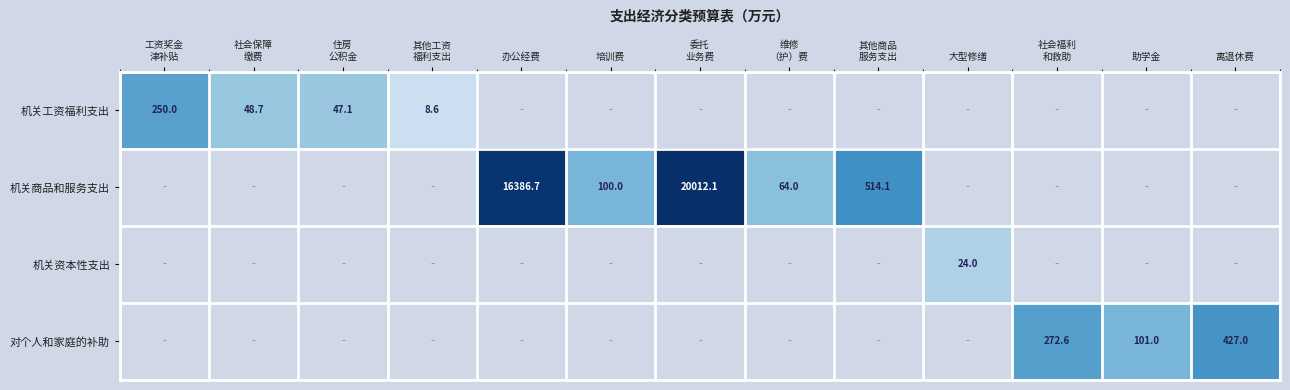

Which category has the highest value across all series?

委托
业务费